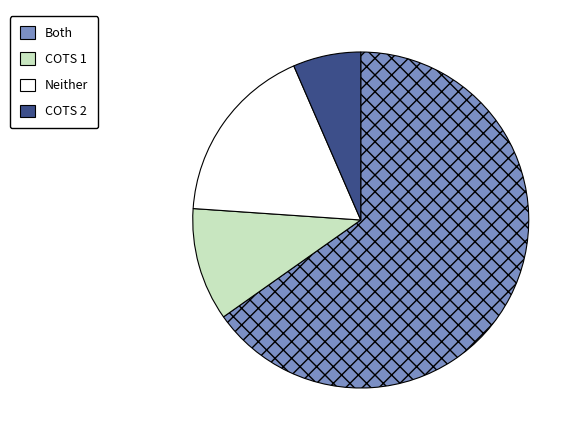

What is the ratio of the value at Neither to the value at Both?

0.3